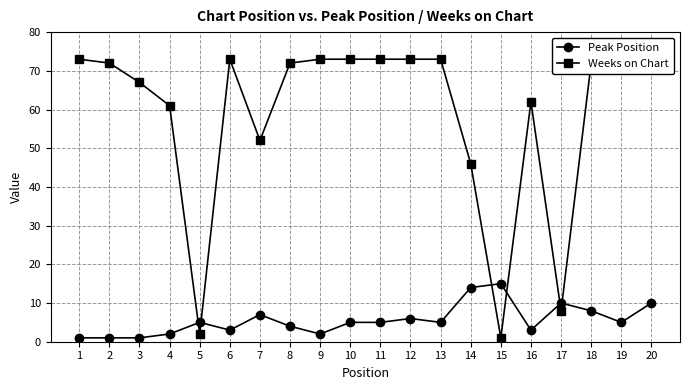

True or false: Peak Position and Weeks on Chart cross at least once.

True